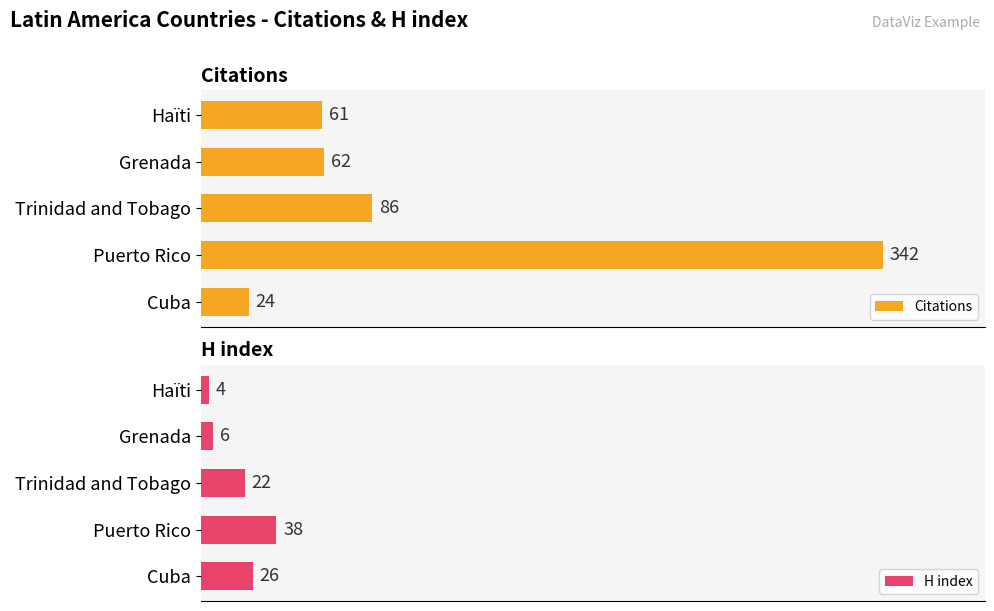

At which label is Citations closest to 183?

Trinidad and Tobago